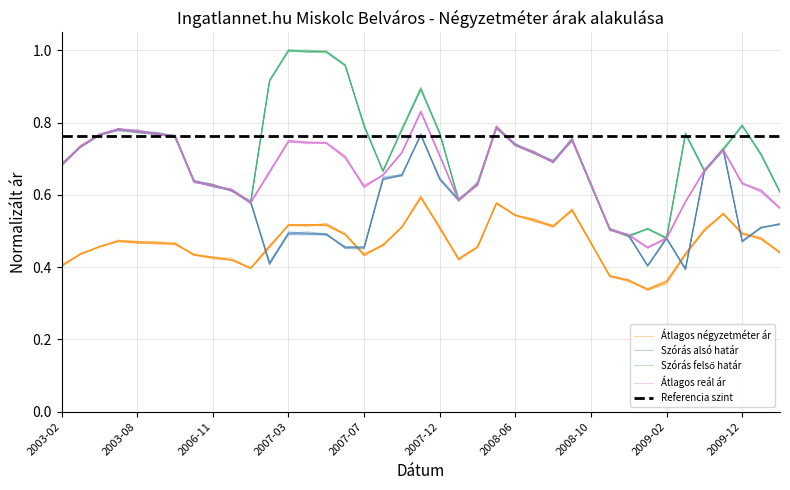

At which category is the sum across all series the highest?

2007-11